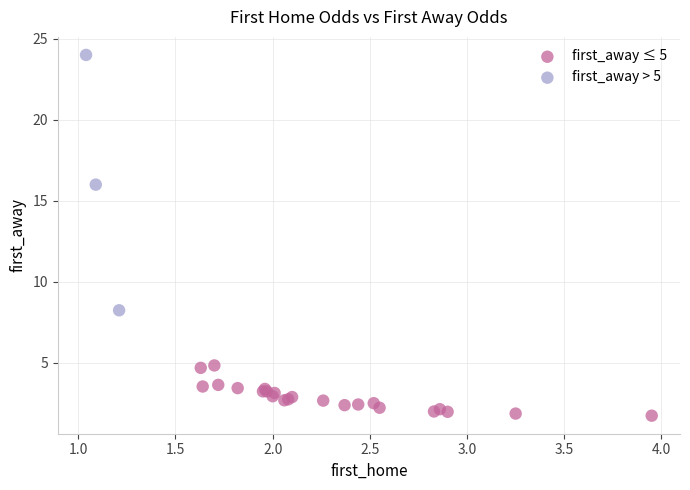

Which series contains the highest Y value?

first_away > 5